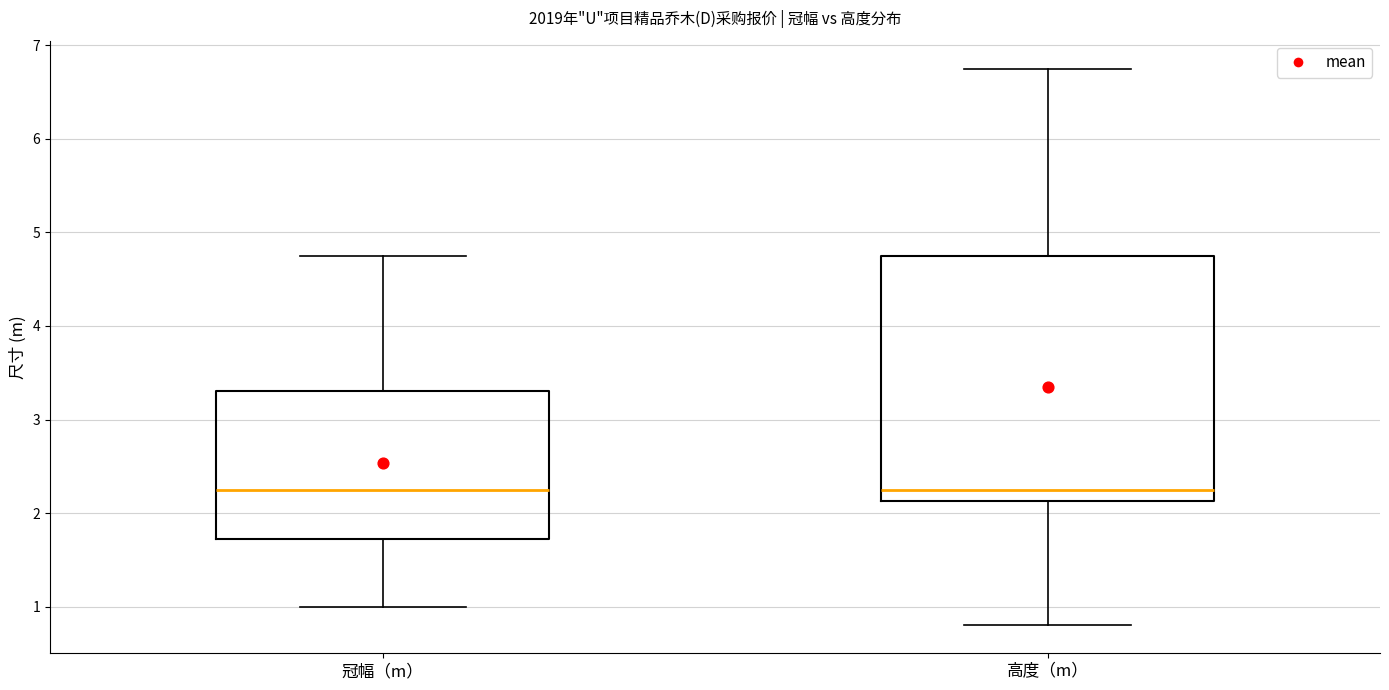

Which box is the tallest, from its lower edge to its upper edge?

高度（m）